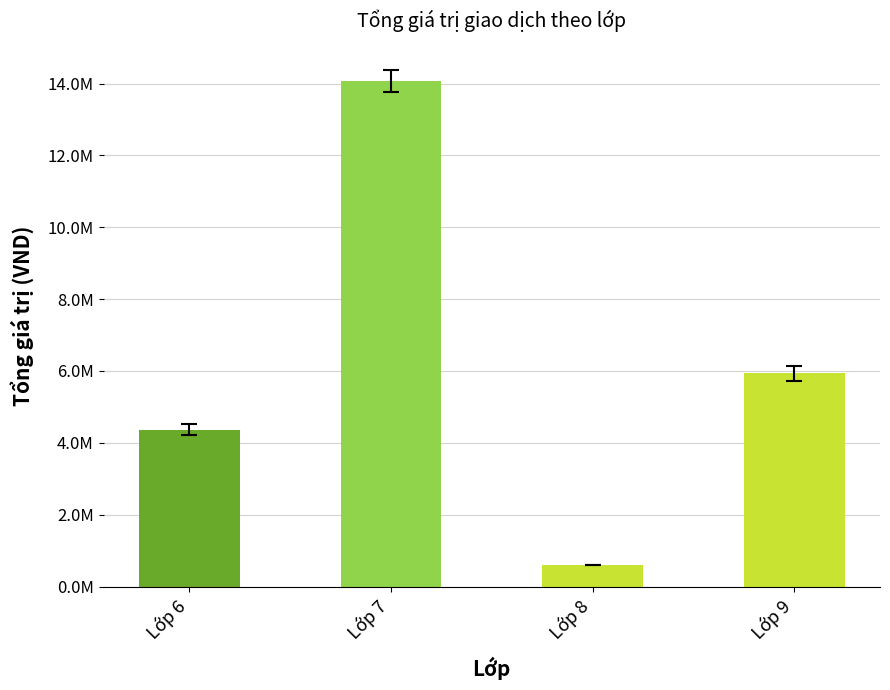

Reading left to right, transcribe all the data shown in this chart.

Lớp 6=4370000	Lớp 7=14076000	Lớp 8=594000	Lớp 9=5932000